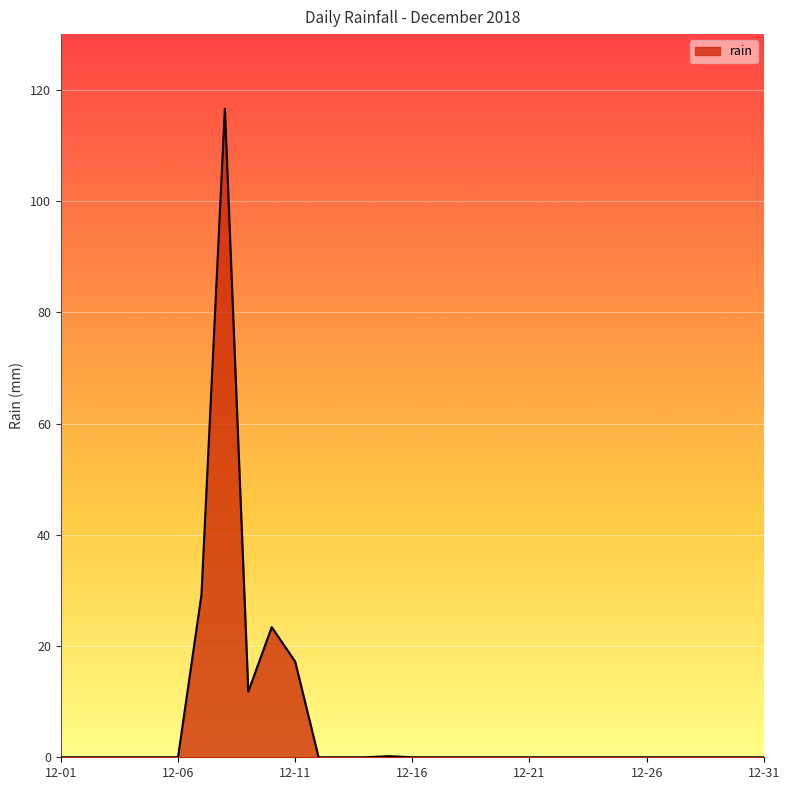

What is the difference between the maximum and minimum values?

116.6